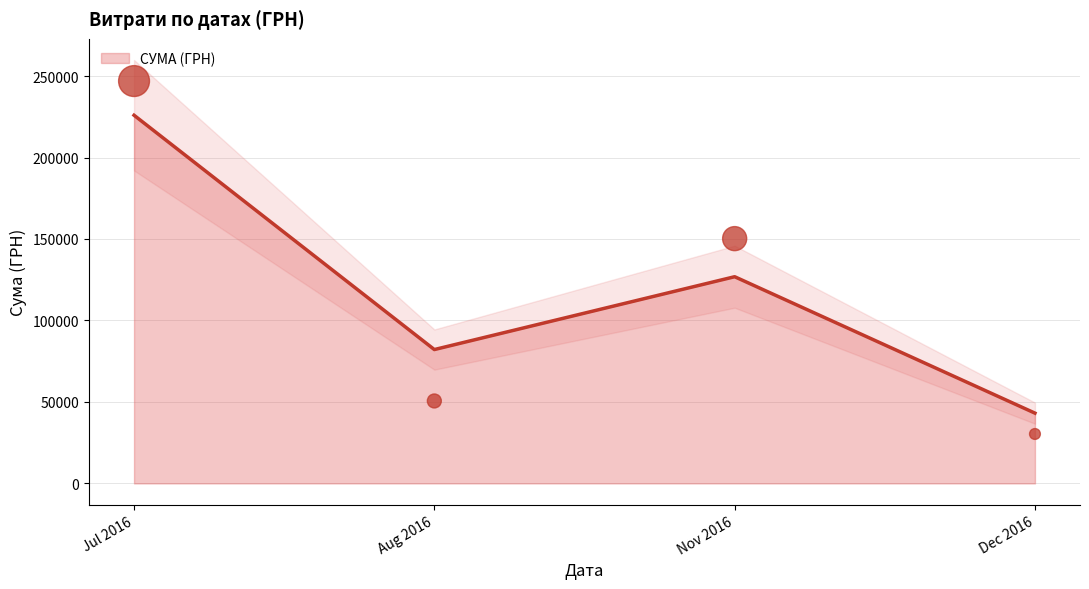

How many interior local valleys does the СУМА (ГРН) series have?

1